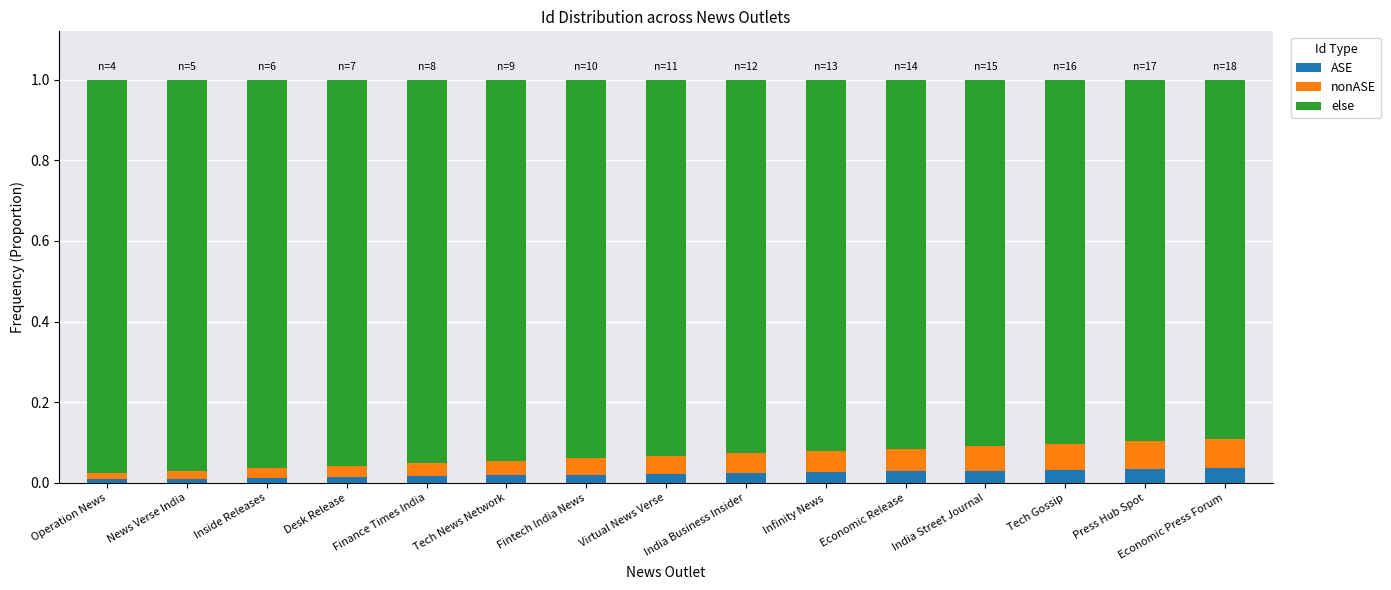

Is it true that ASE equals 0.0 at India Business Insider?

True